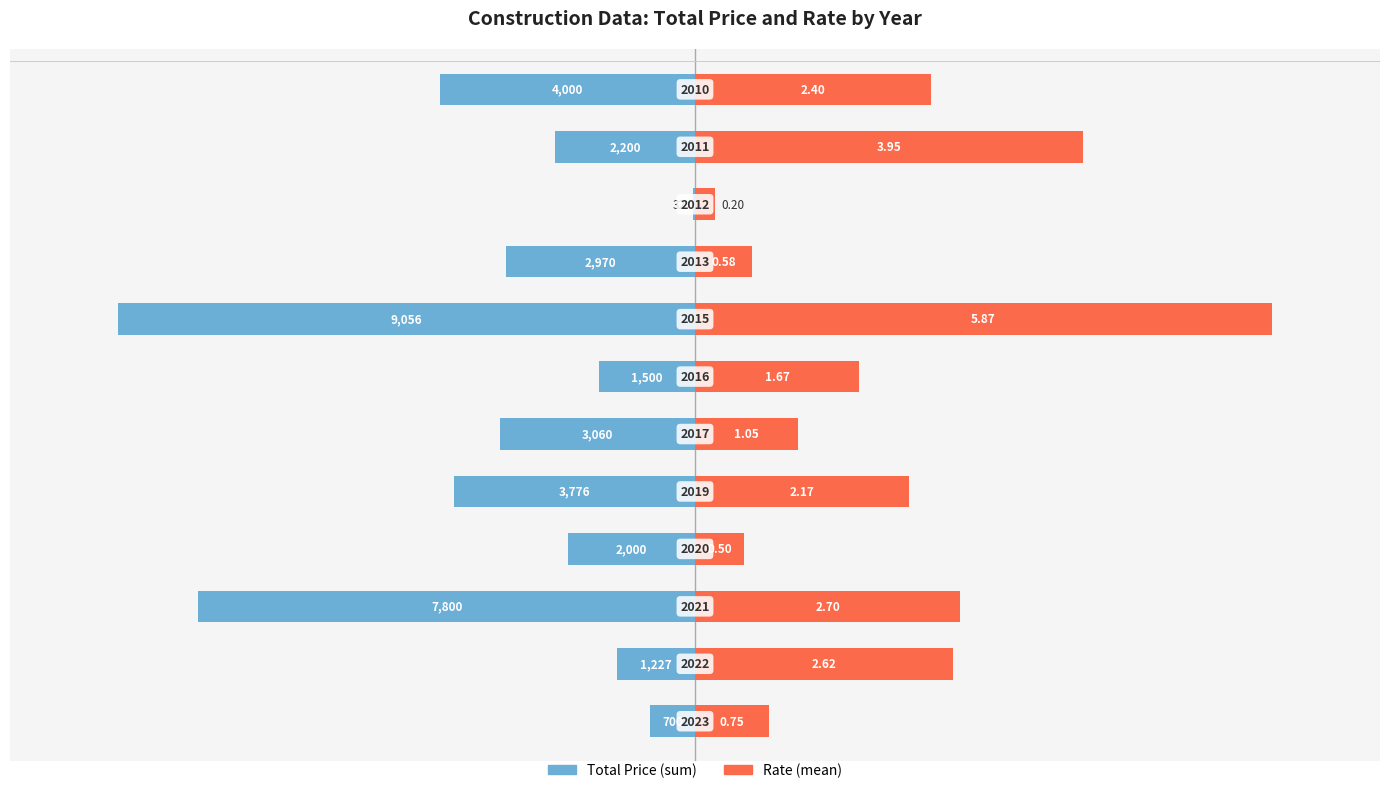

How many series are shown in this chart?

2